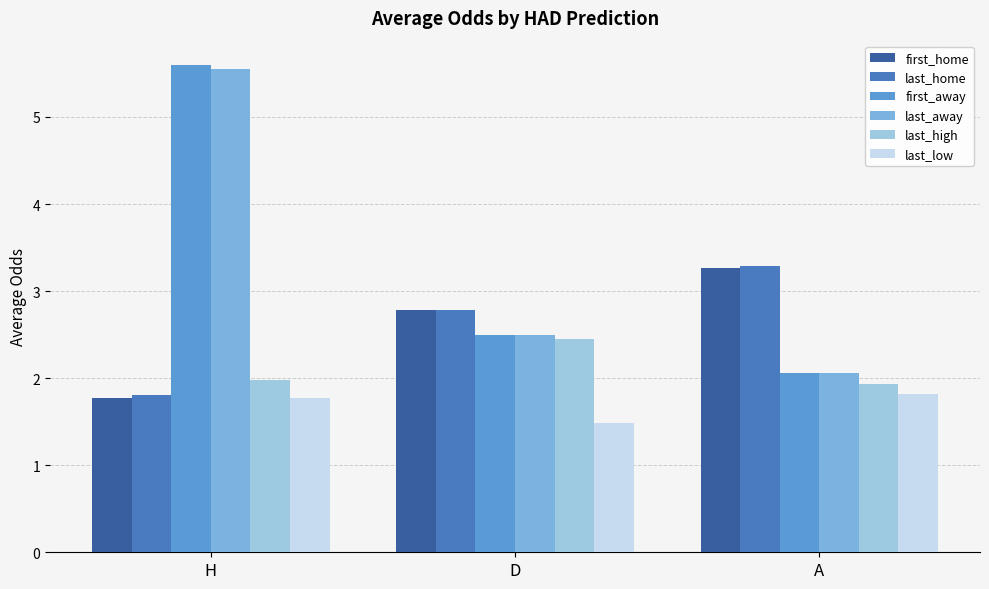

What is the total value across all series at H?

18.5